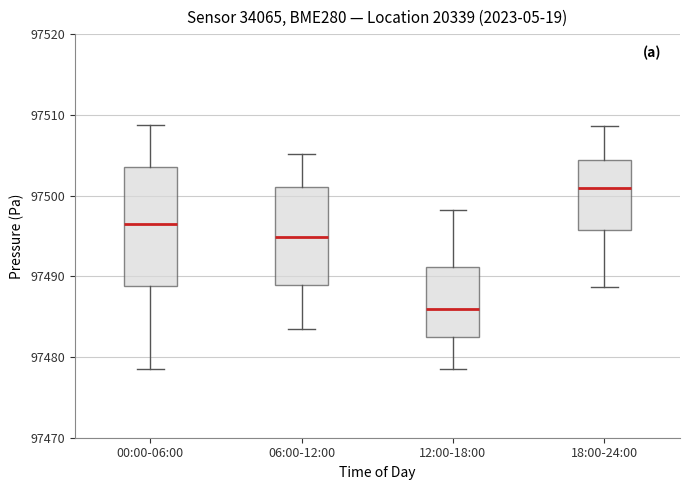

Reading left to right, transcribe this box plot: for each box, give where its median line is, the range the box spans, and where its two whiskers end, as read against the y-axis. The values are not printed on the chart, so give them approximately, as read against the axis.

00:00-06:00: median 97497, box 97489 to 97503, whiskers 97479 to 97509
06:00-12:00: median 97495, box 97489 to 97501, whiskers 97484 to 97505
12:00-18:00: median 97486, box 97483 to 97491, whiskers 97479 to 97498
18:00-24:00: median 97501, box 97496 to 97504, whiskers 97489 to 97509